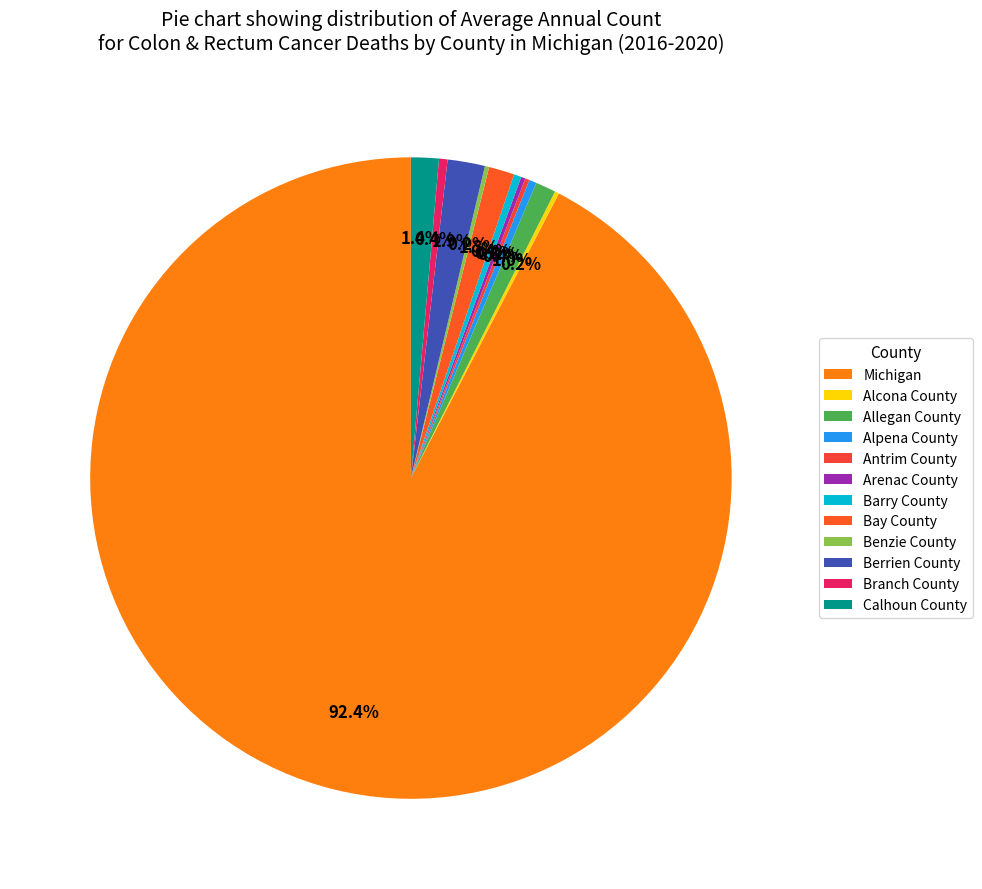

Rank the categories by value from lowest to highest.

Alcona County, Antrim County, Arenac County, Benzie County, Alpena County, Barry County, Branch County, Allegan County, Bay County, Calhoun County, Berrien County, Michigan